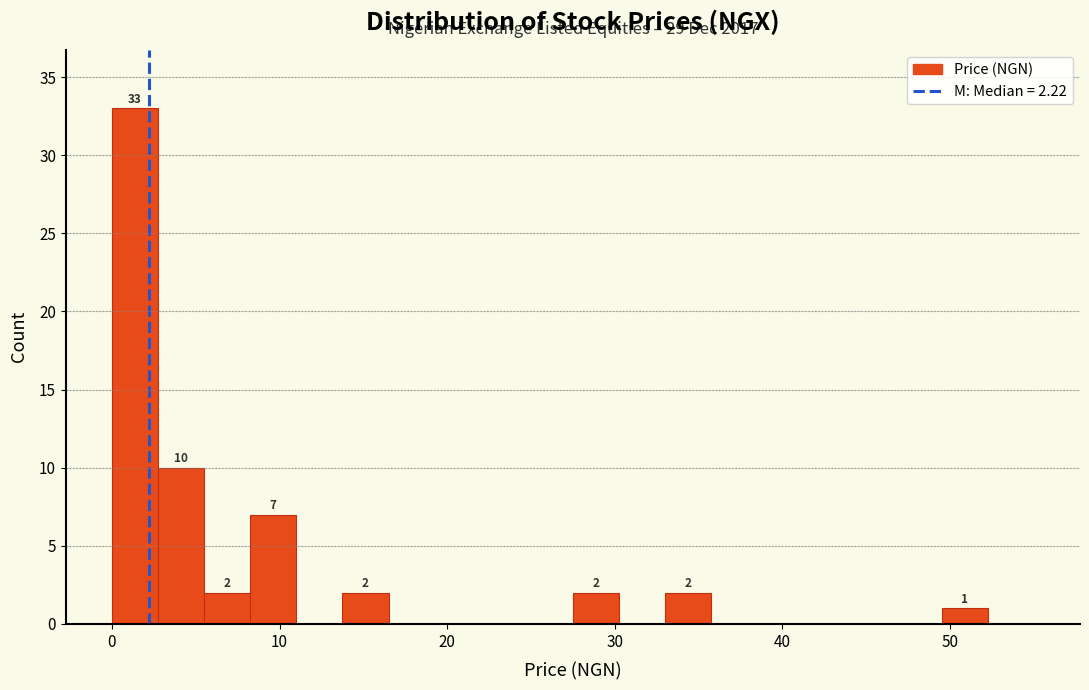

Read against the x-axis, roughly where is the centre of the tallest bar?

1